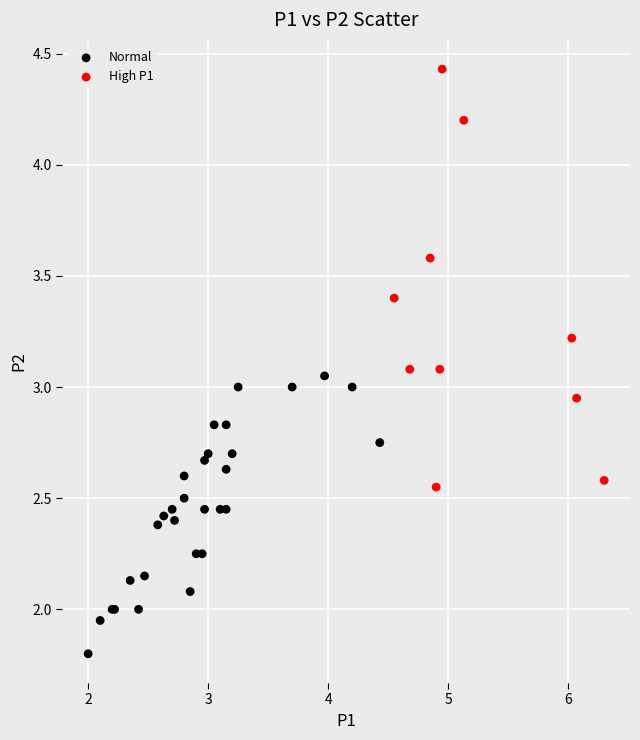

Which series contains the highest Y value?

High P1